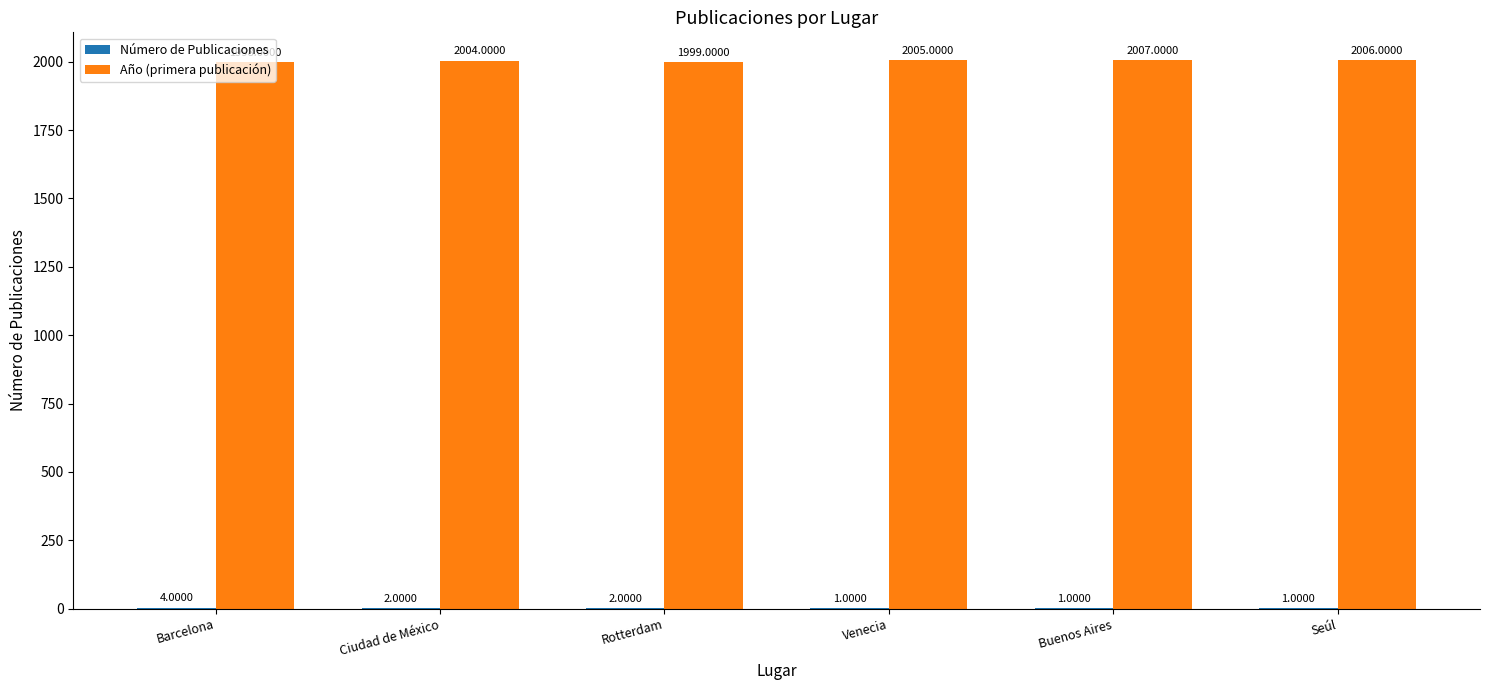

What is the difference between the Año (primera publicación) values at Buenos Aires and Venecia?

2